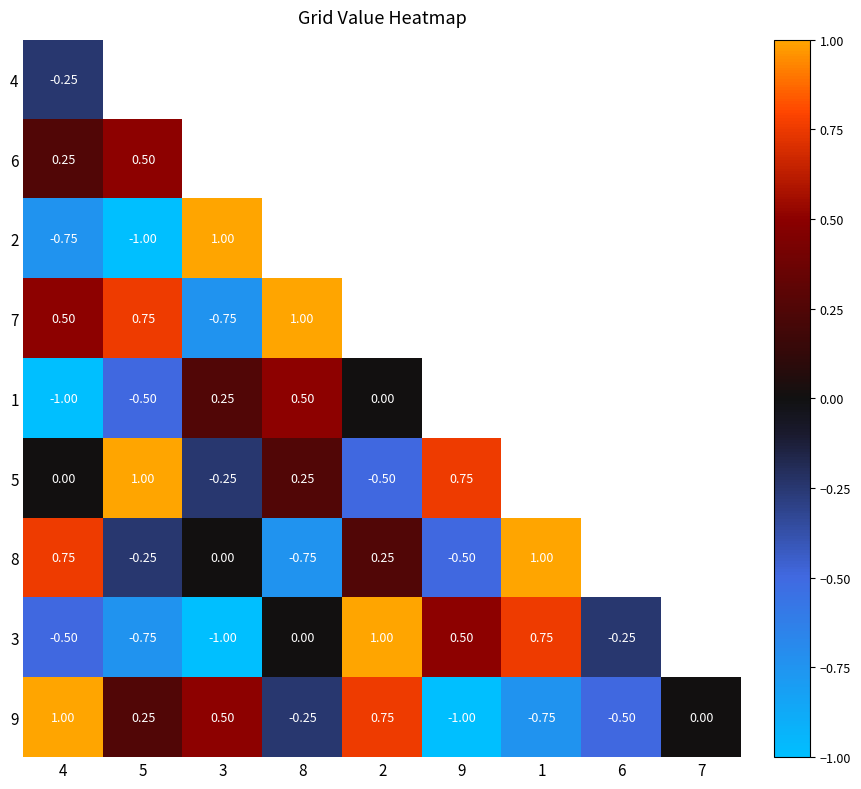

The value of 1 at 6 is 1.4. True or false?

False